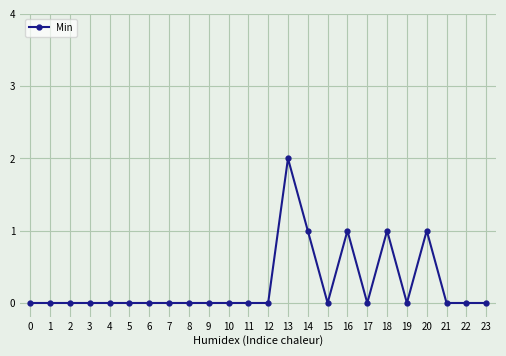

The value at 20 is 2. True or false?

False